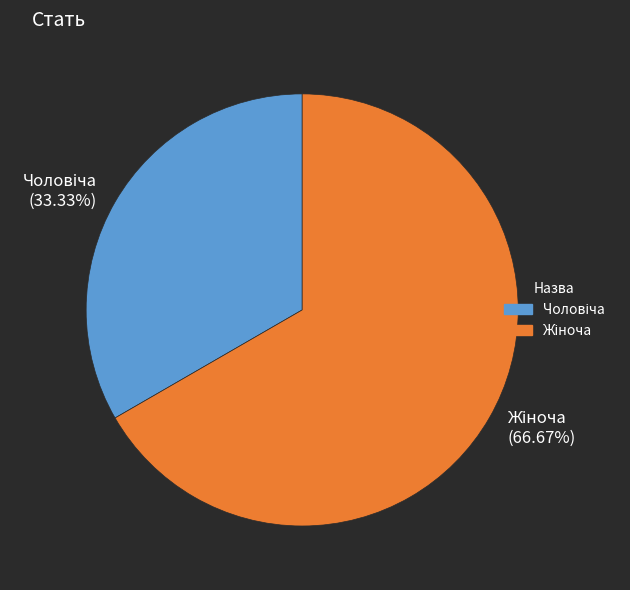

How many slices are in this pie chart?

2